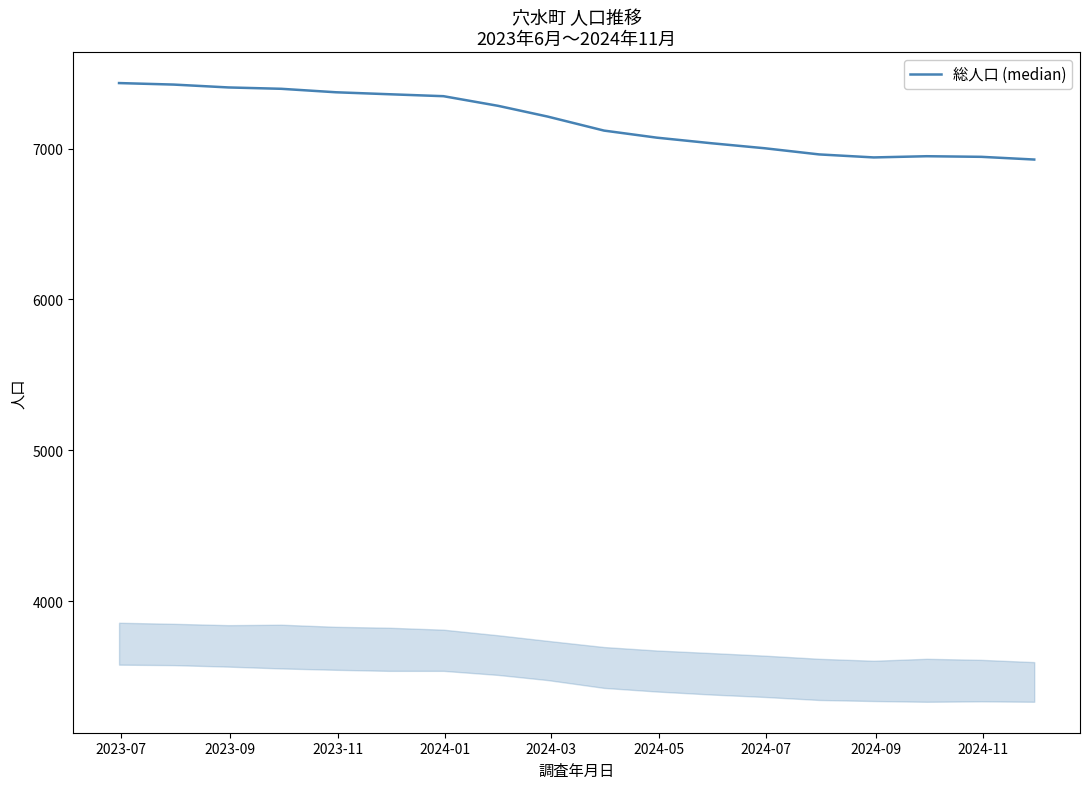

What is the difference between the maximum and minimum values?

507